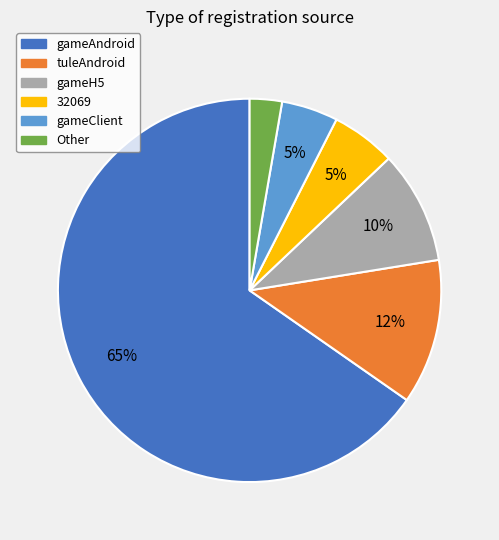

What percentage is the gameH5 slice, to the nearest percent?

10%